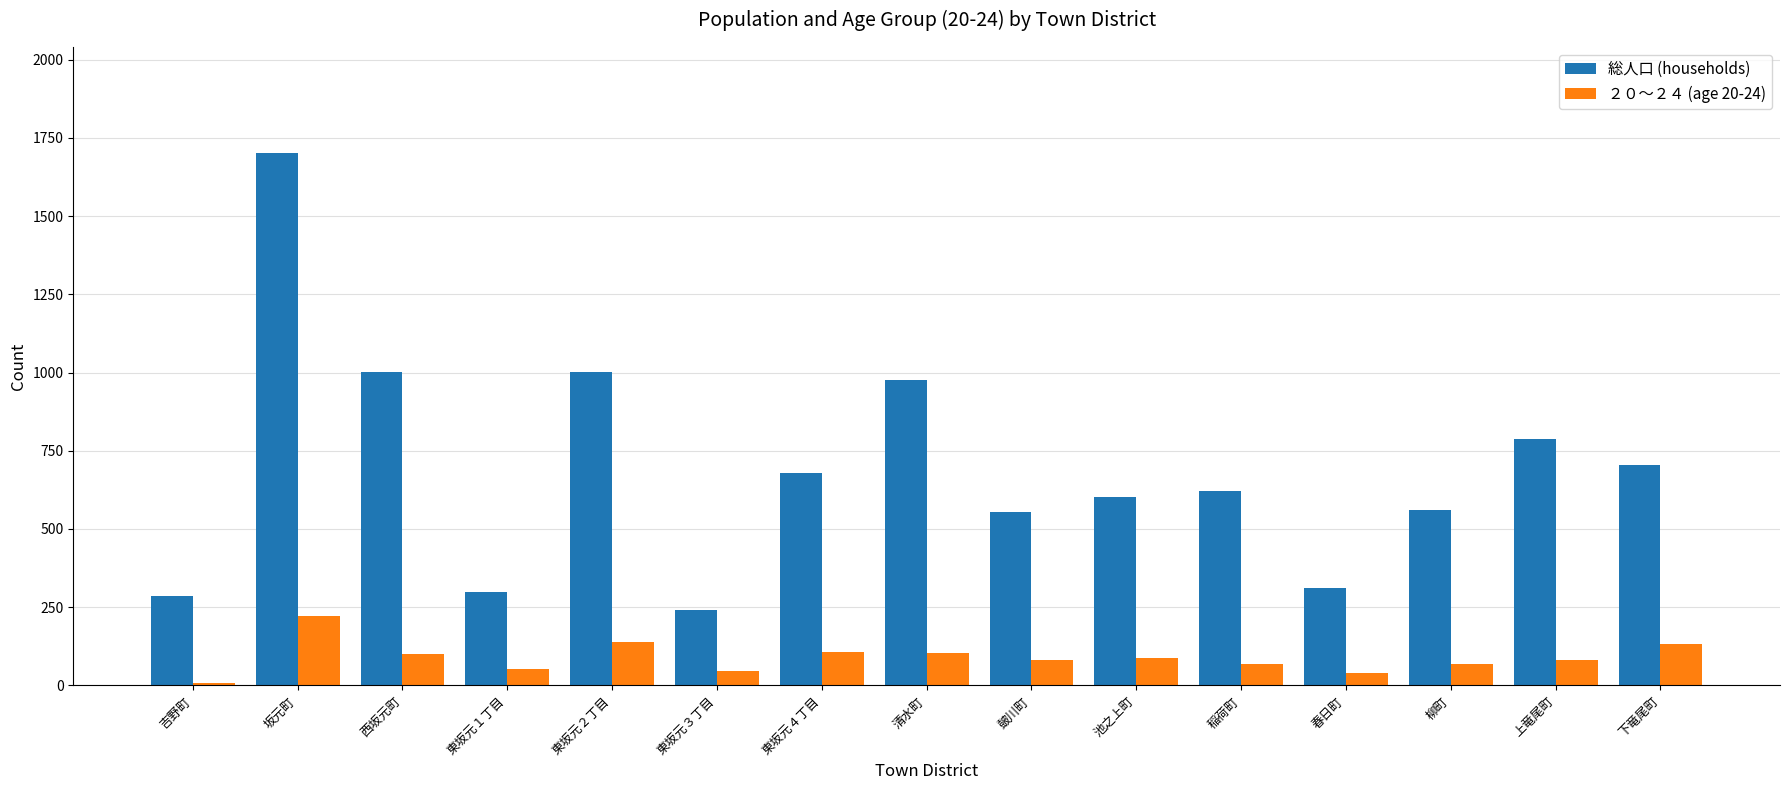

The ２０～２４ (age 20-24) series shows 9 at 吉野町. True or false?

True